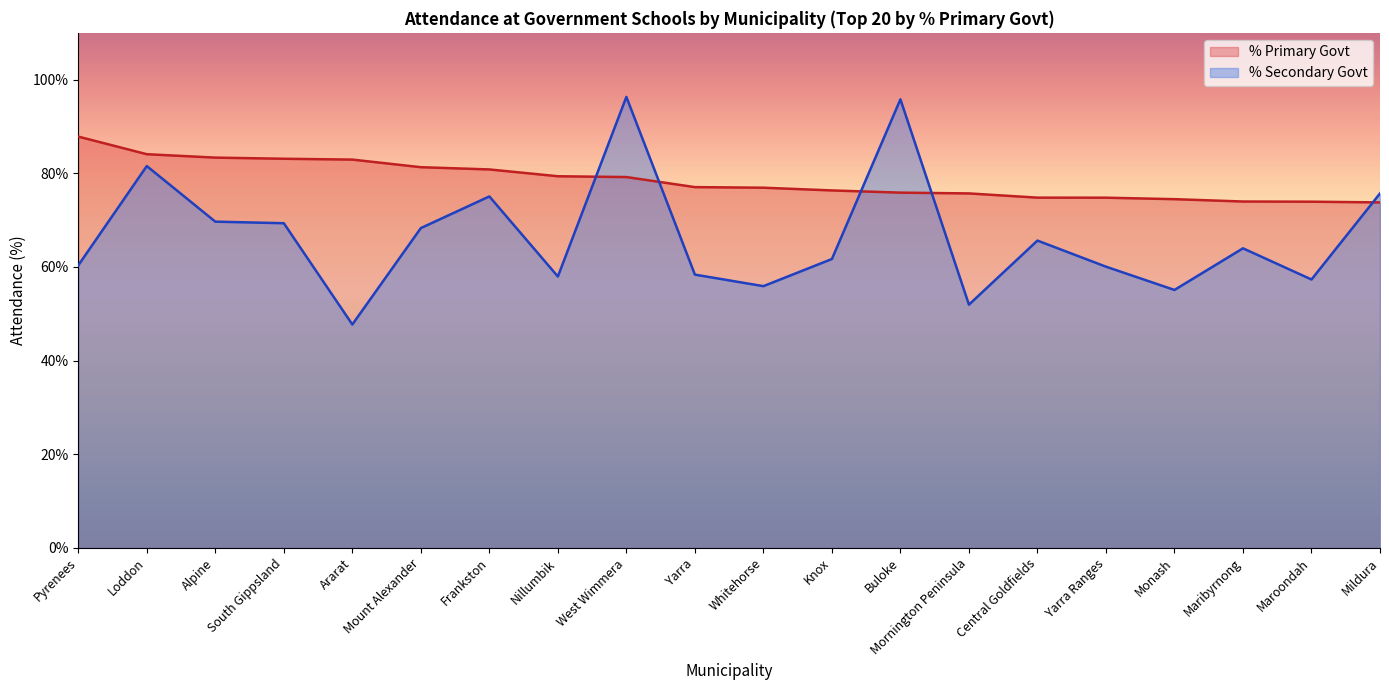

What is the label of the 8th point from the right?

Buloke